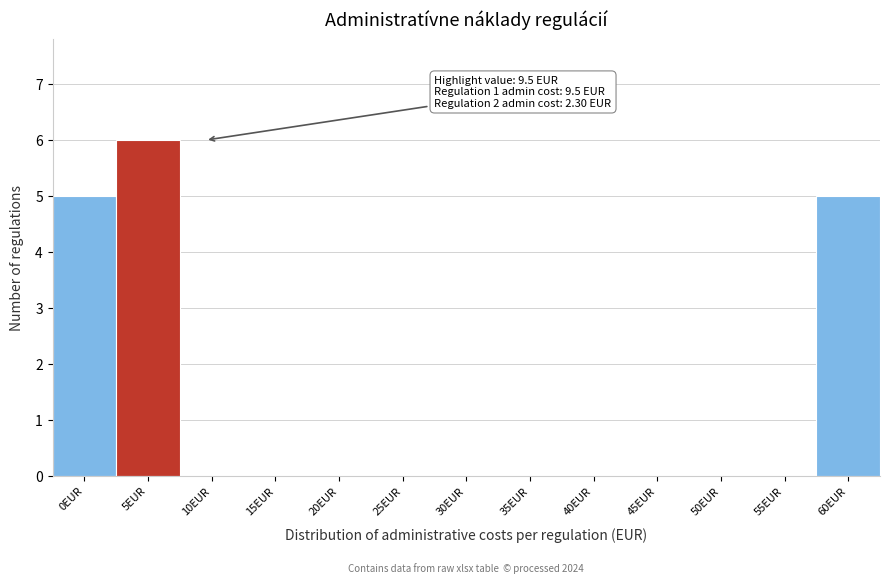

Reading right to left, list all the values displayed in this chart.

60EUR=5	55EUR=0	50EUR=0	45EUR=0	40EUR=0	35EUR=0	30EUR=0	25EUR=0	20EUR=0	15EUR=0	10EUR=0	5EUR=6	0EUR=5